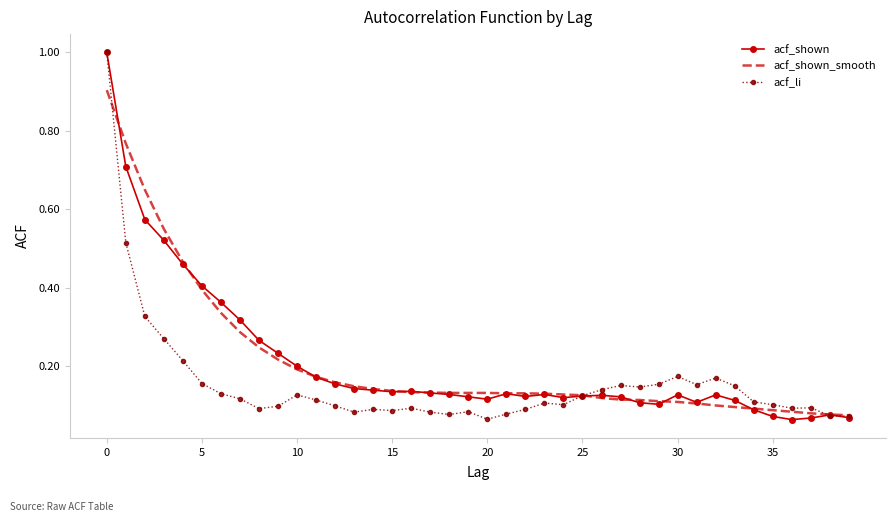

What is the greatest value displayed?

1.0